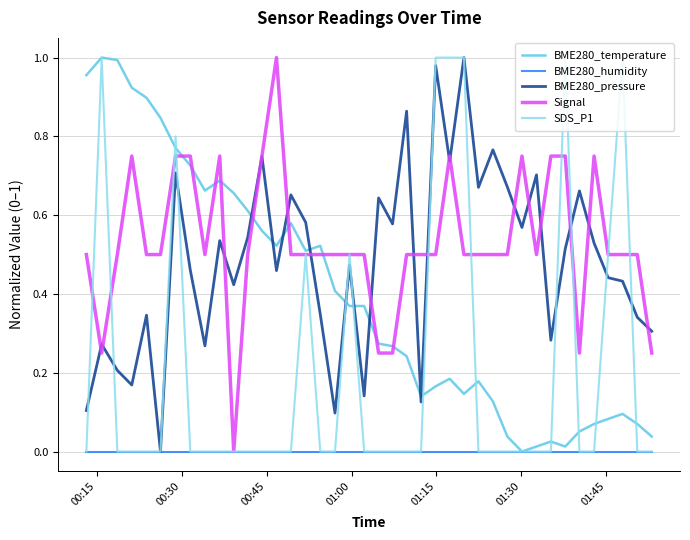

What are all the series names shown in the legend?

BME280_temperature, BME280_humidity, BME280_pressure, Signal, SDS_P1